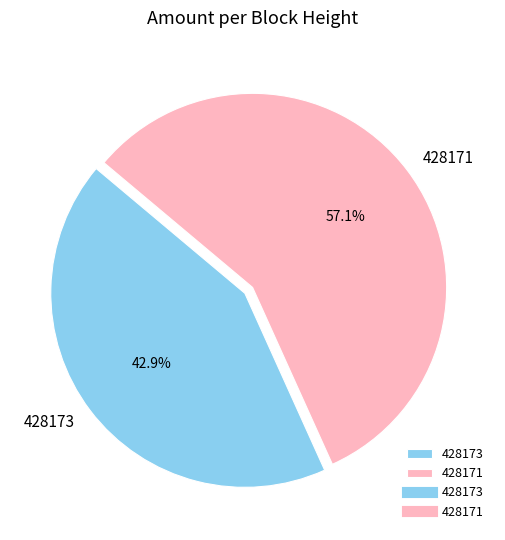

Does 428173 represent more than half of the total?

No